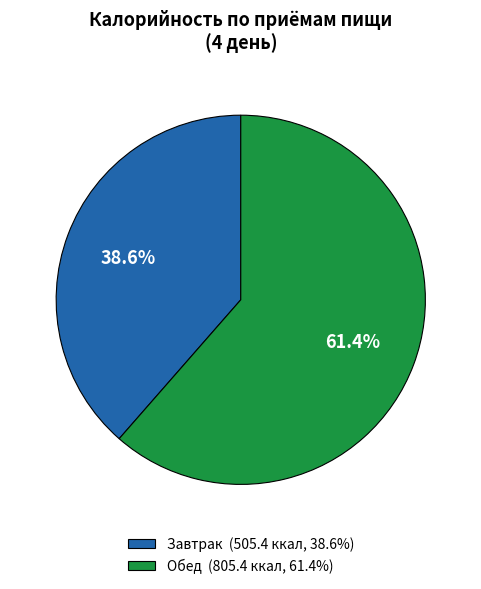

What is the largest slice in the pie chart?

Обед